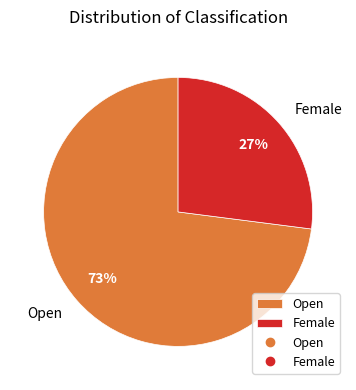

To the nearest percent, what is the average slice percentage?

50%